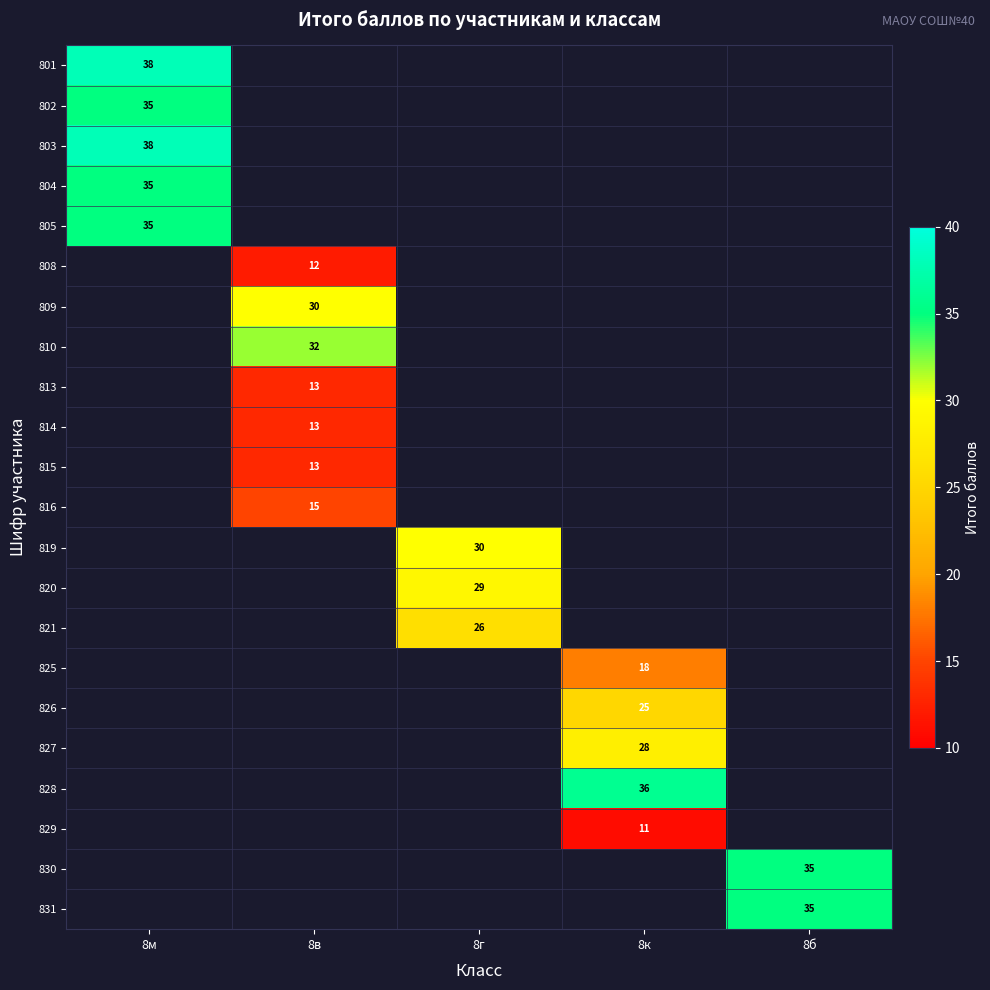

True or false: 801 has a value of 38 at 8м.

True